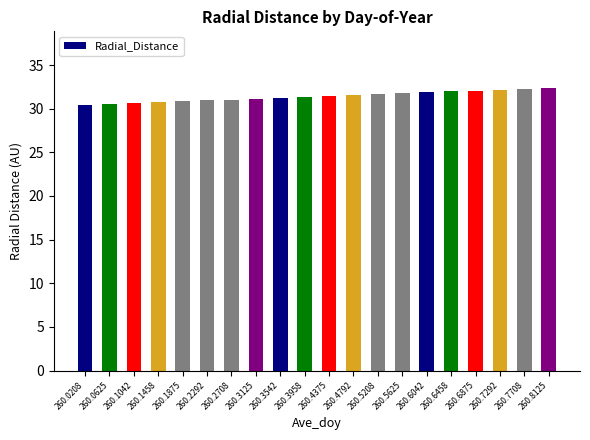

How many bars are there in total?

20